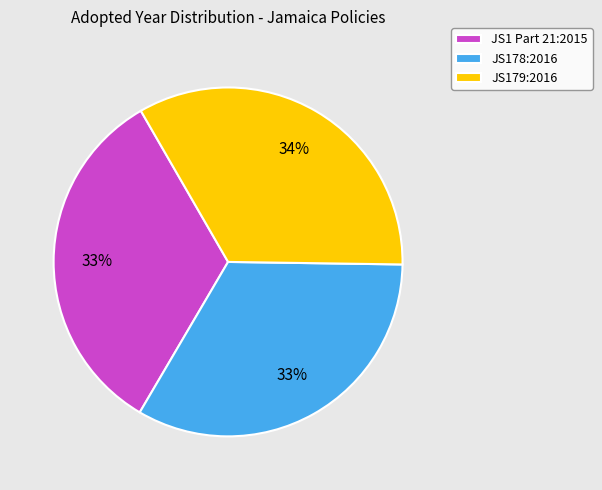

Is it true that JS178:2016 is 19% of the pie?

False